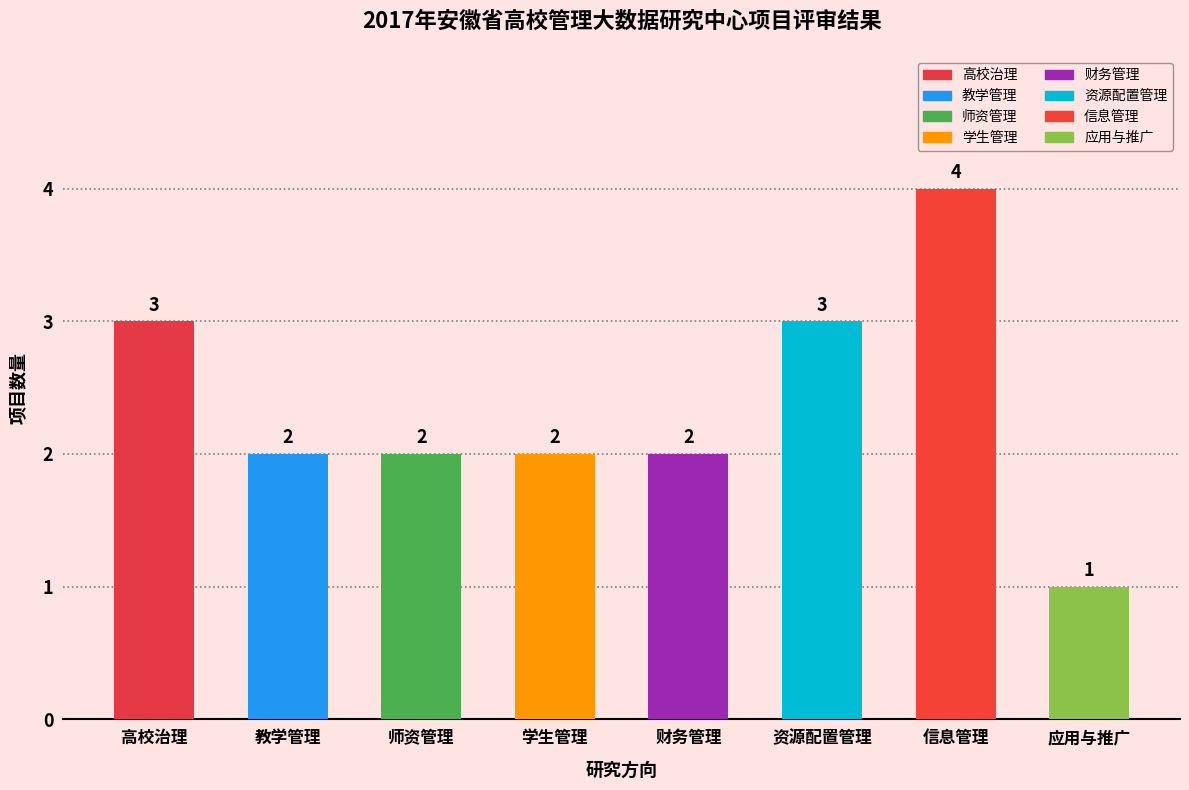

Reading left to right, extract all data points from this chart.

高校治理=3	教学管理=2	师资管理=2	学生管理=2	财务管理=2	资源配置管理=3	信息管理=4	应用与推广=1